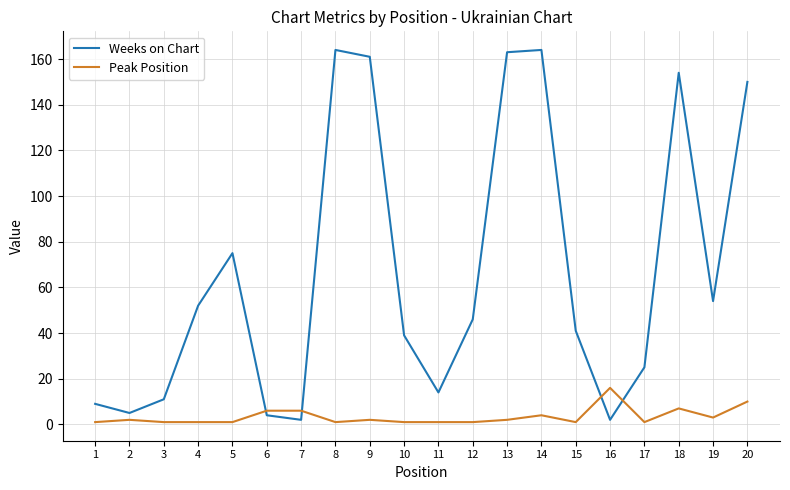

What is the difference between the maximum and minimum values in the Weeks on Chart series?

162